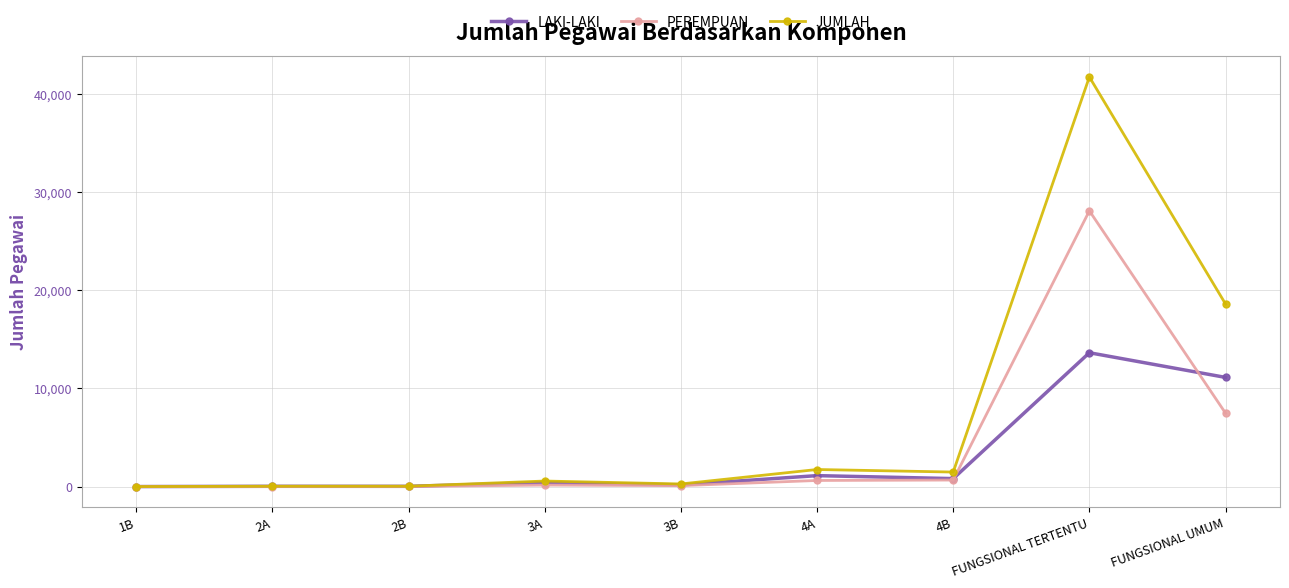

What is the difference between the maximum and second lowest values in the PEREMPUAN series?

28064